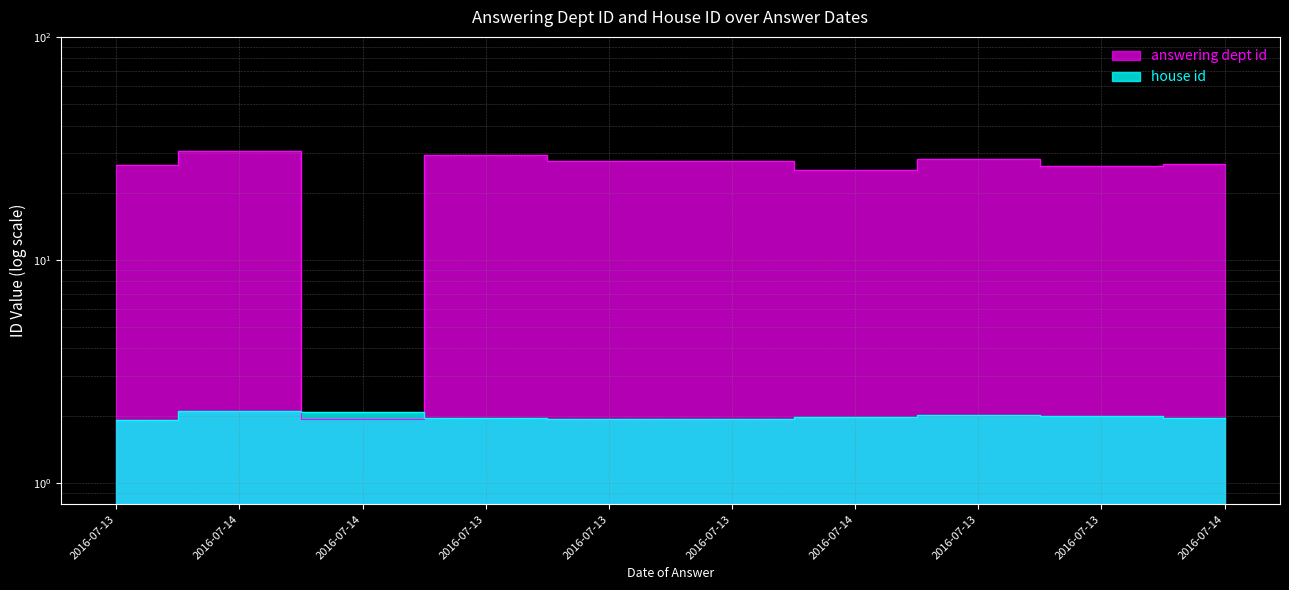

Is it true that the value at 2016-07-13 is 38.6?

False